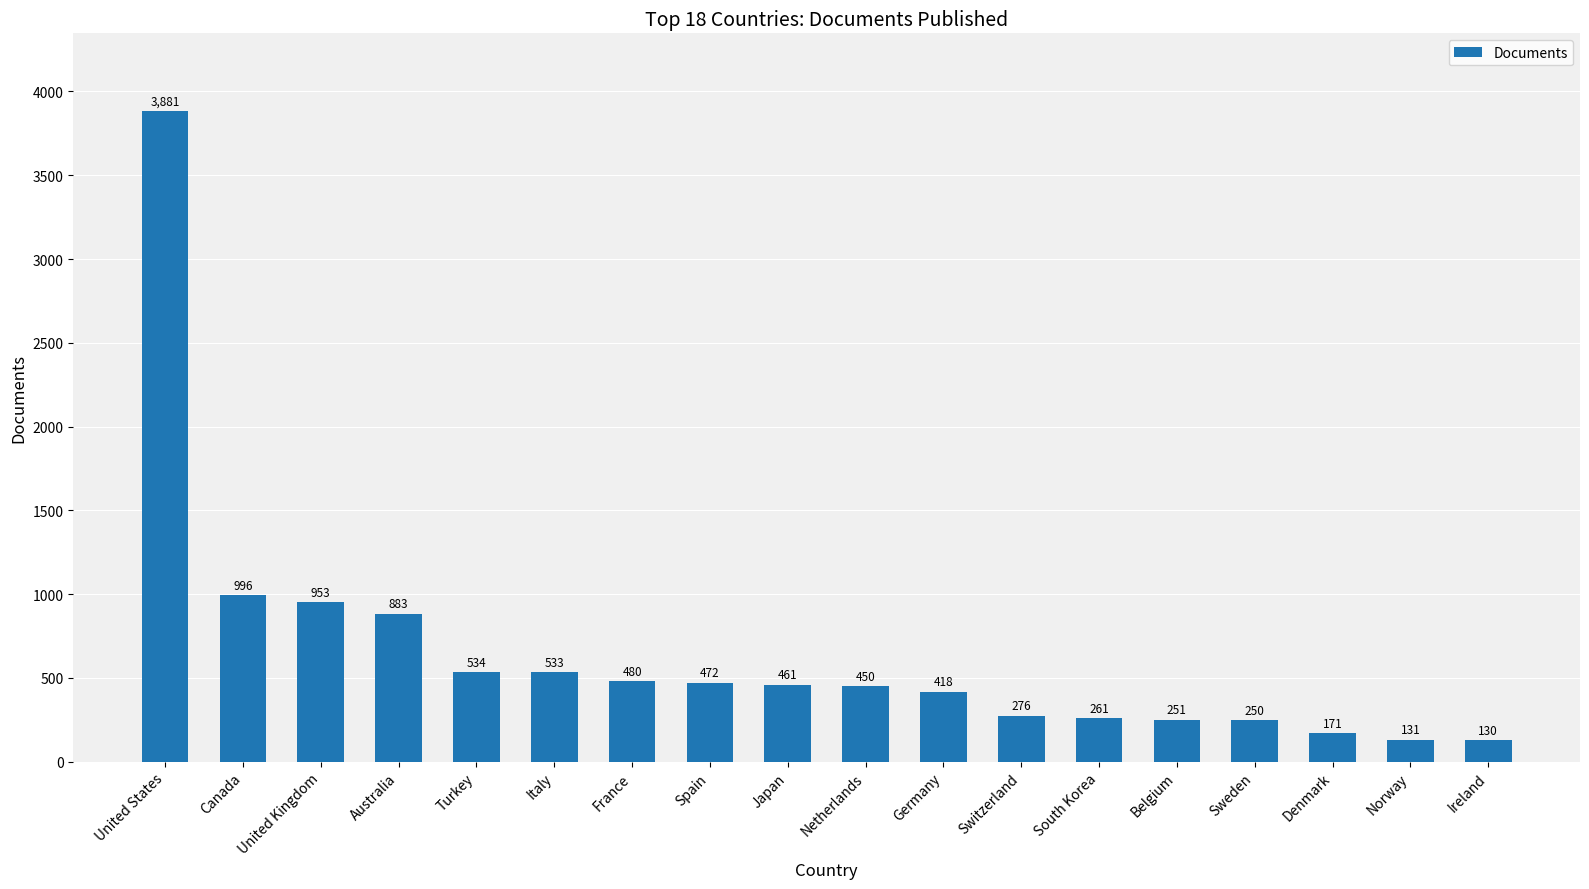

What position from the left is Denmark?

16